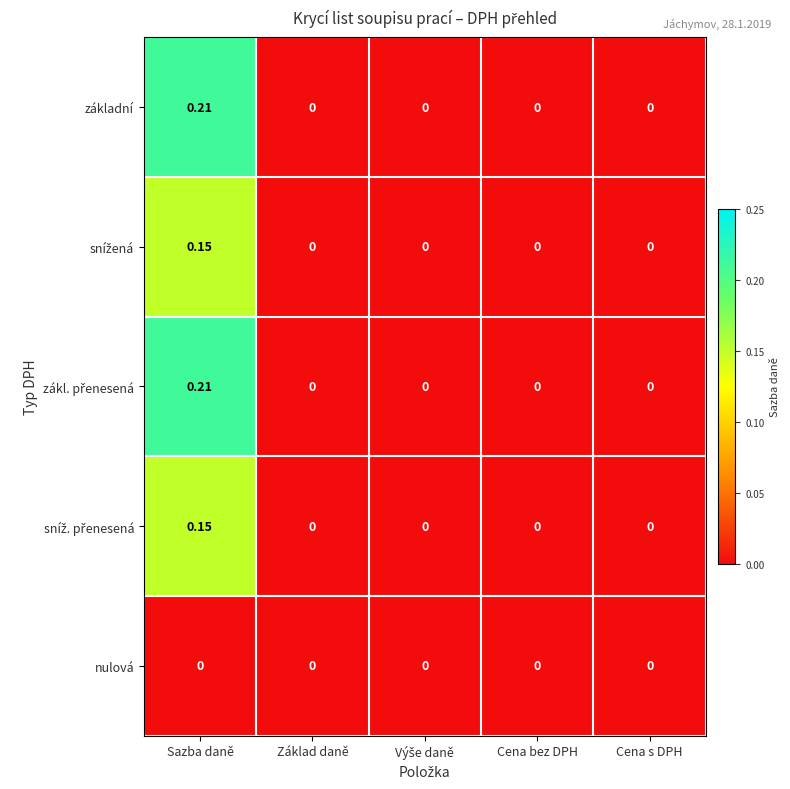

Which label corresponds to the largest value in the chart?

Sazba daně